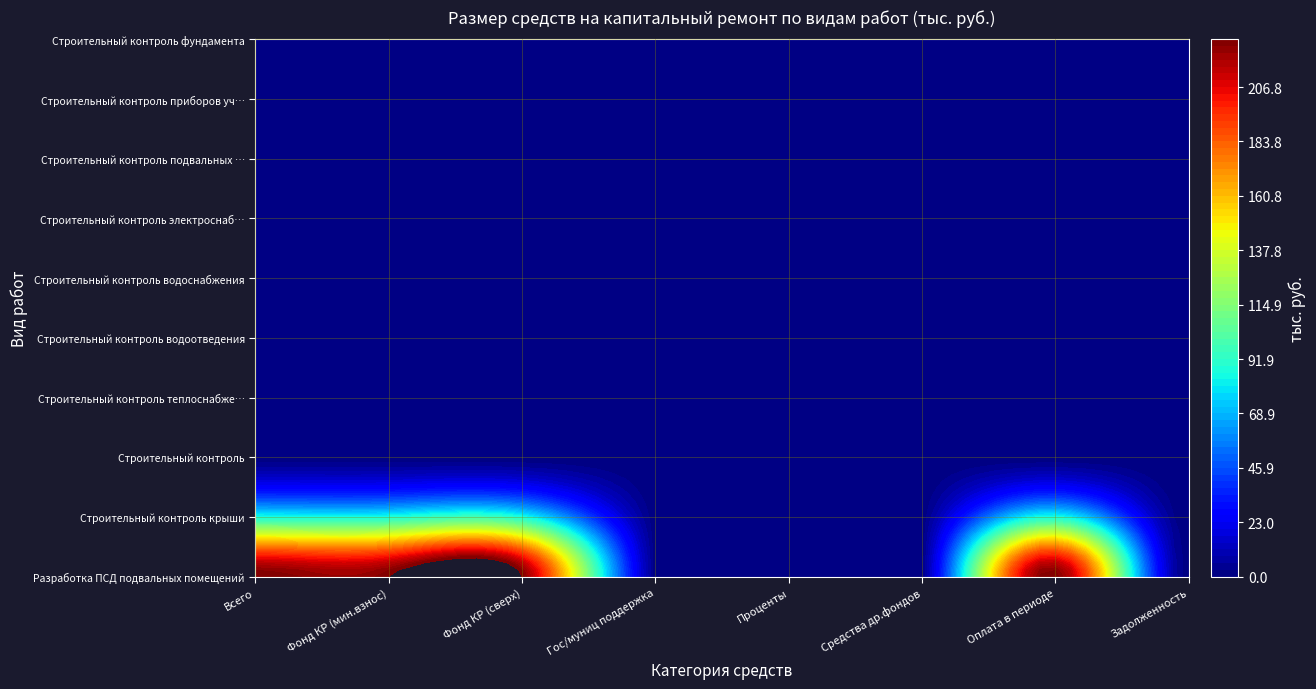

What is the difference between the maximum and minimum values in the Строительный контроль крыши series?

85.6